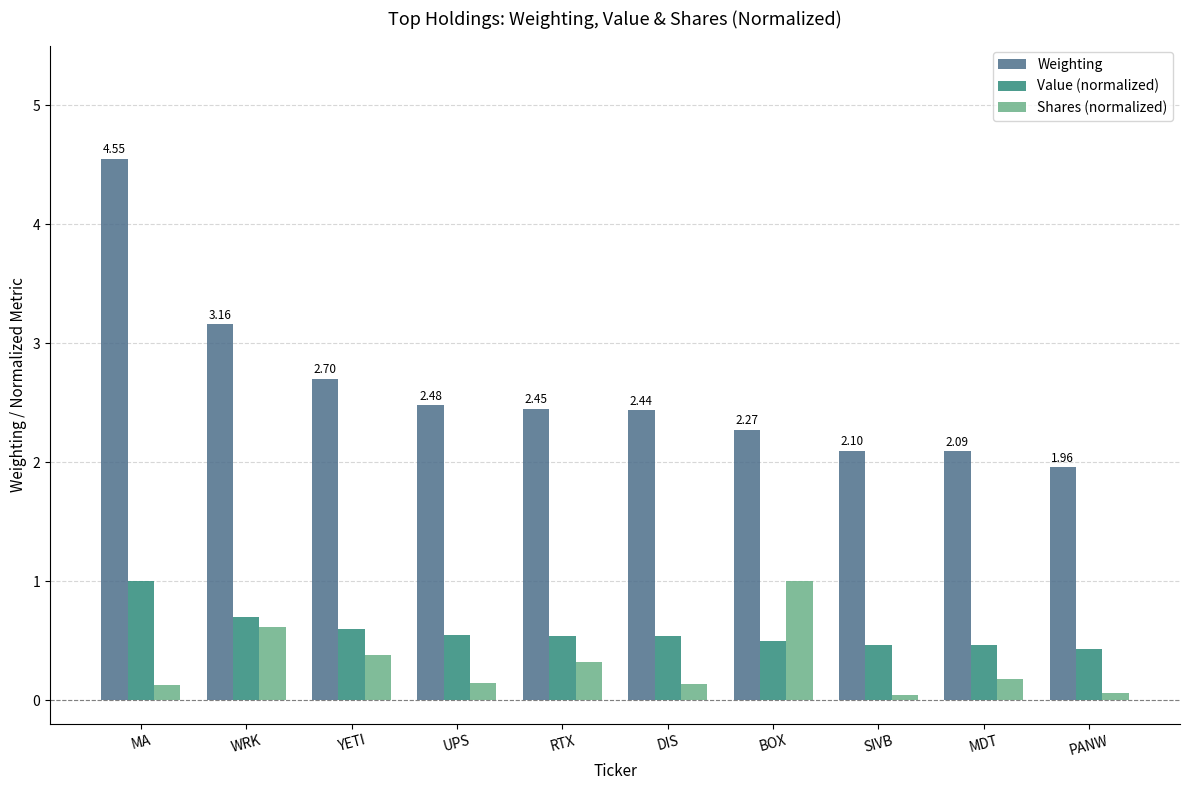

What is the label of the 1st bar from the left?

MA